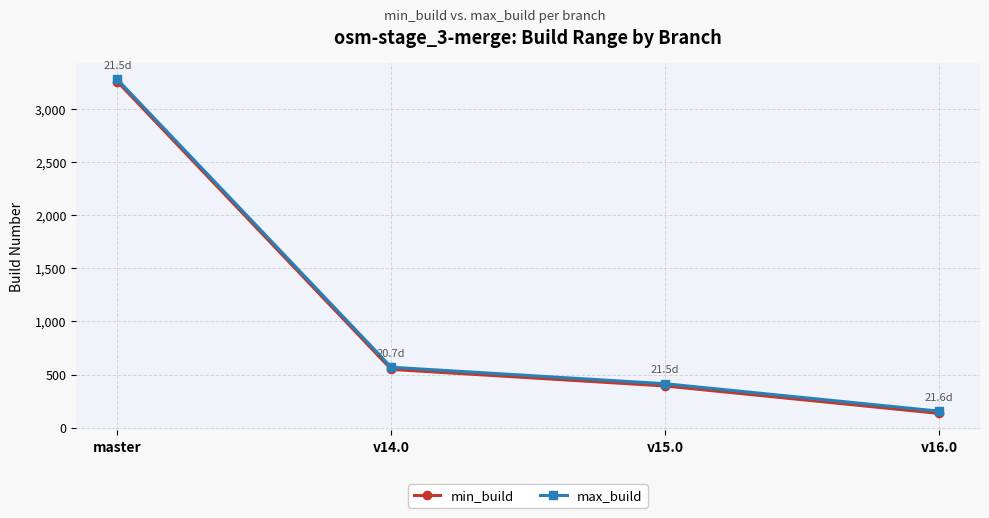

Reading left to right, extract all data points from this chart.

min_build: master=3254	v14.0=549	v15.0=393	v16.0=135
max_build: master=3275	v14.0=569	v15.0=414	v16.0=156